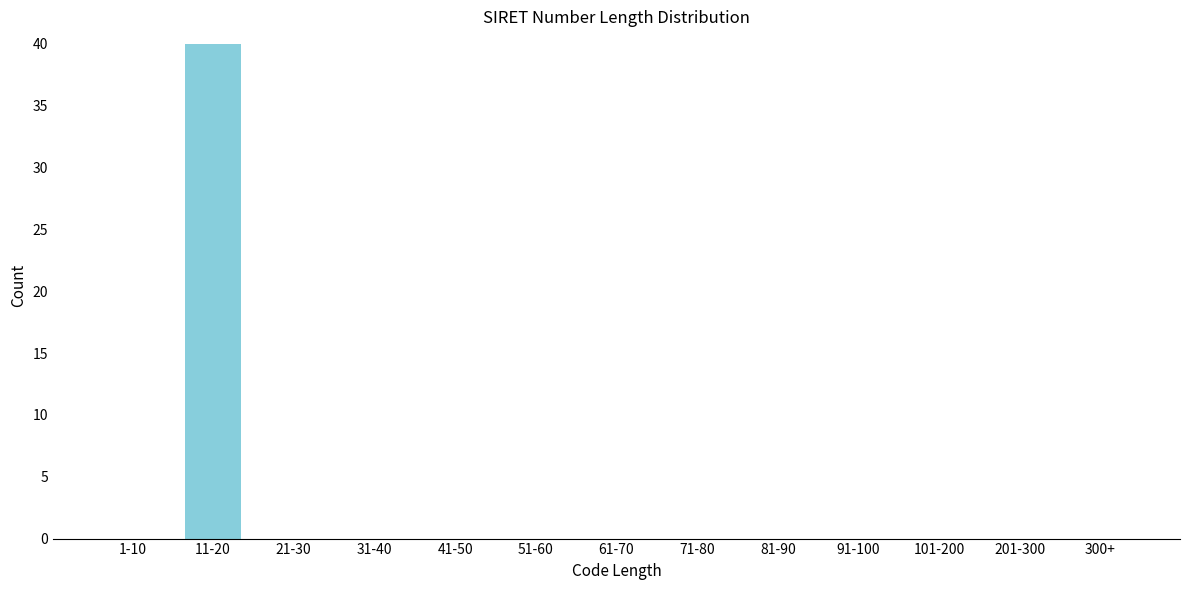

Reading left to right, list all the values displayed in this chart.

1-10=0	11-20=40	21-30=0	31-40=0	41-50=0	51-60=0	61-70=0	71-80=0	81-90=0	91-100=0	101-200=0	201-300=0	300+=0